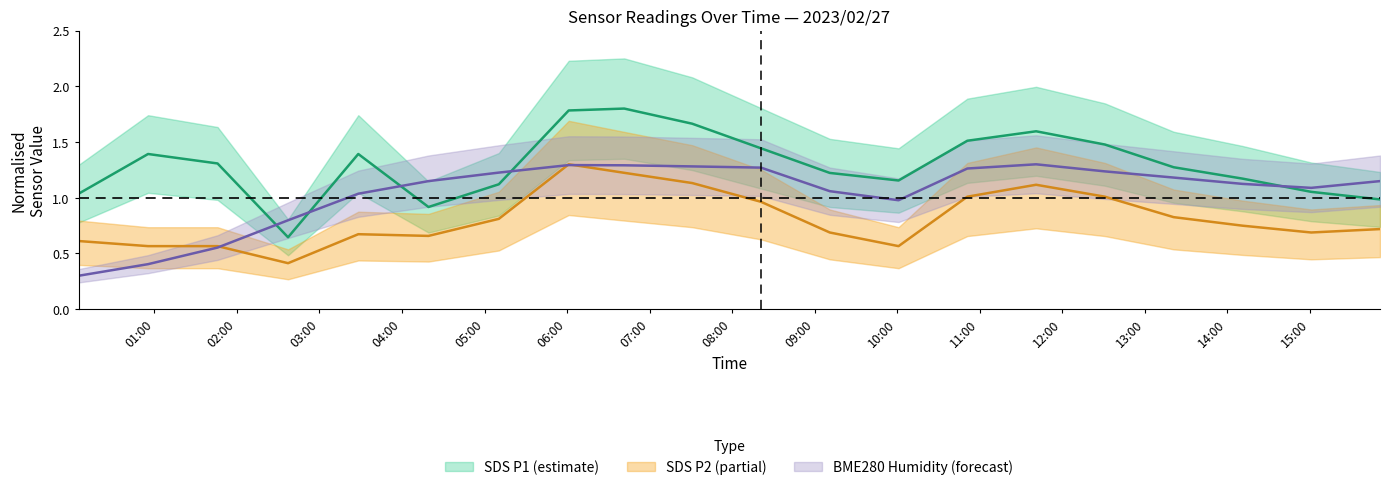

The value of BME280_humidity at 2023/02/27 15:51:00 is 1.1. True or false?

True